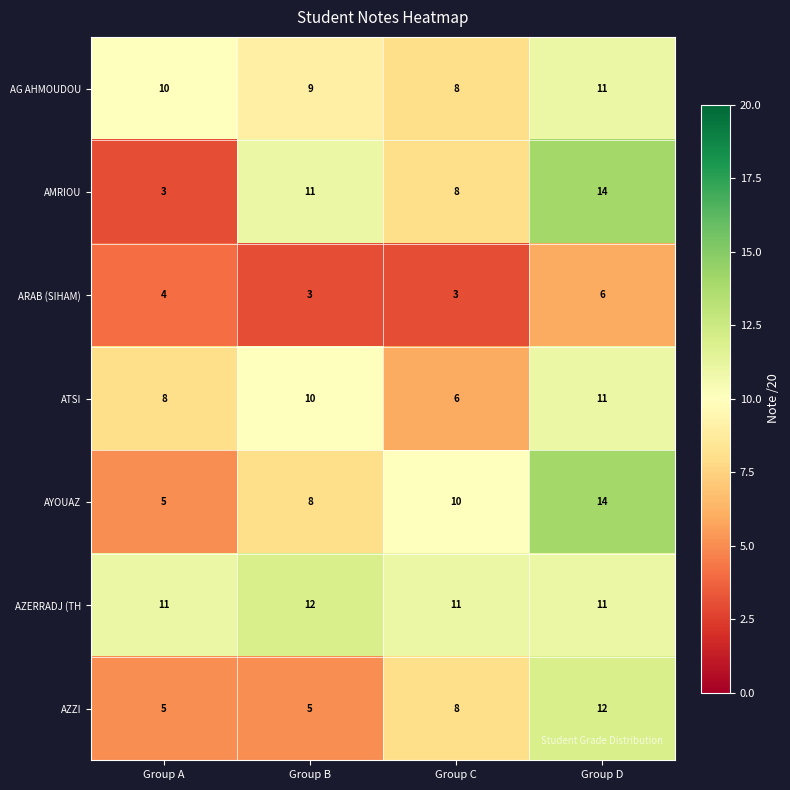

Rank the categories by AG AHMOUDOU value from lowest to highest.

Group C, Group B, Group A, Group D